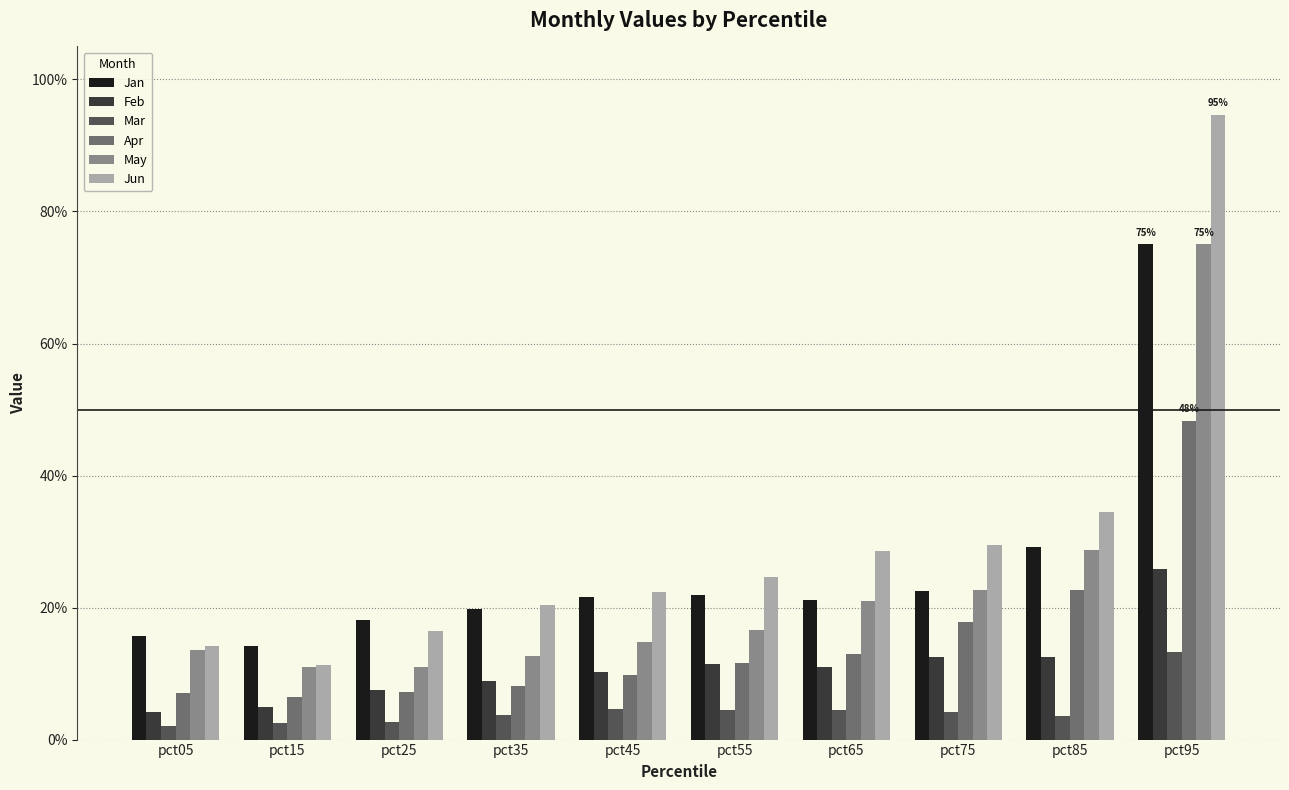

What are all the series names shown in the legend?

Jan, Feb, Mar, Apr, May, Jun